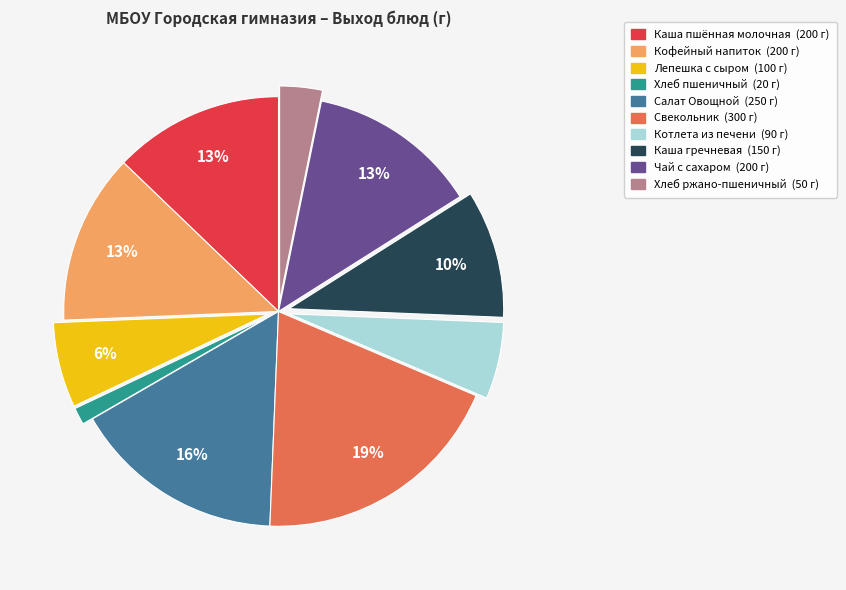

Is there a majority slice in this chart?

No